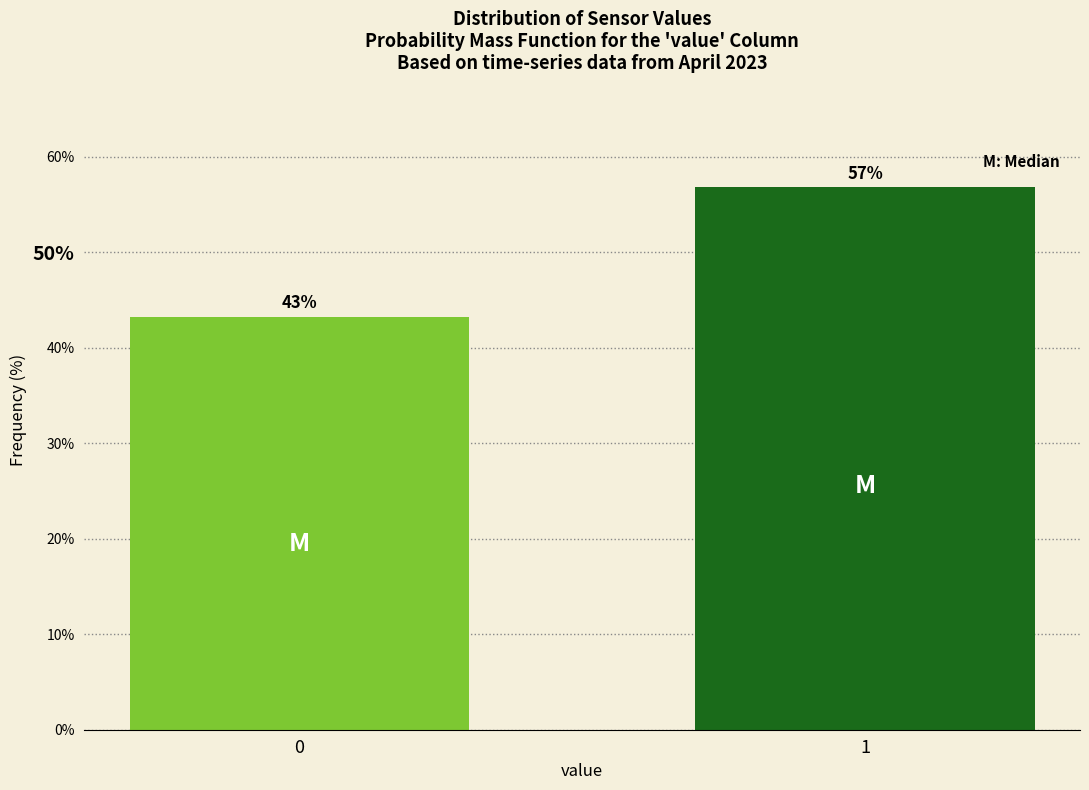

What is the smallest value displayed?

43.2